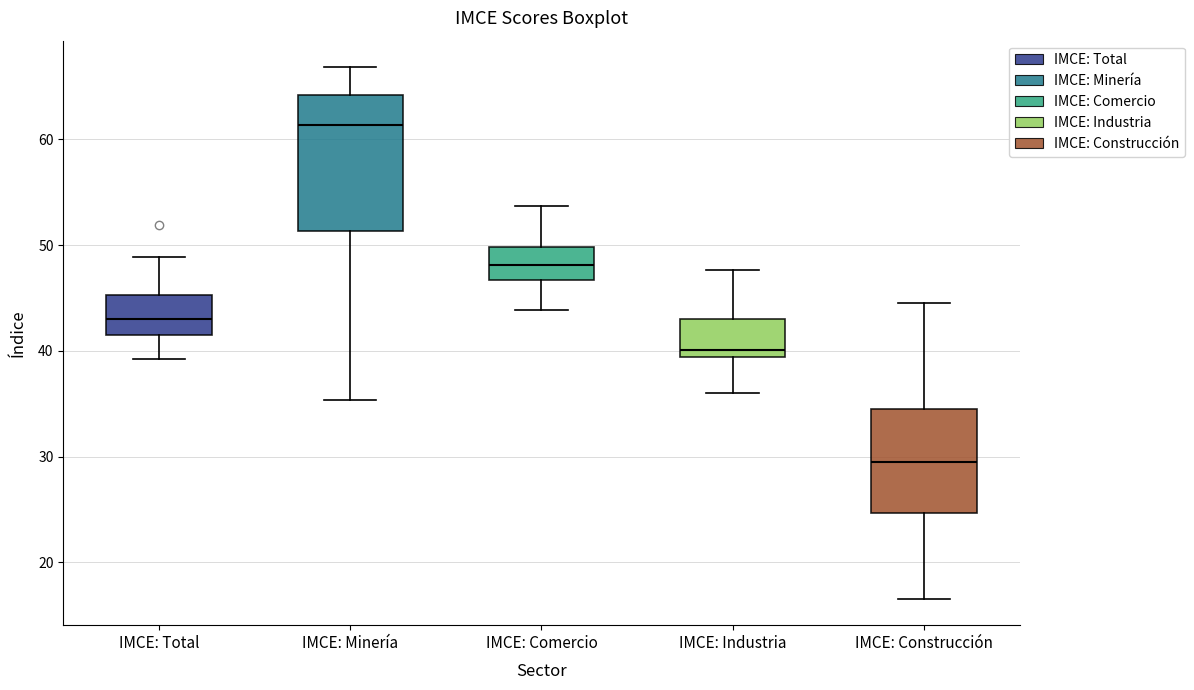

Reading left to right, transcribe this box plot: for each box, give where its median line is, the range the box spans, and where its two whiskers end, as read against the y-axis. The values are not printed on the chart, so give them approximately, as read against the axis.

IMCE: Total: median 43, box 41 to 45, whiskers 39 to 49
IMCE: Minería: median 61, box 51 to 64, whiskers 35 to 67
IMCE: Comercio: median 48, box 47 to 50, whiskers 44 to 54
IMCE: Industria: median 40, box 39 to 43, whiskers 36 to 48
IMCE: Construcción: median 29, box 25 to 34, whiskers 17 to 44